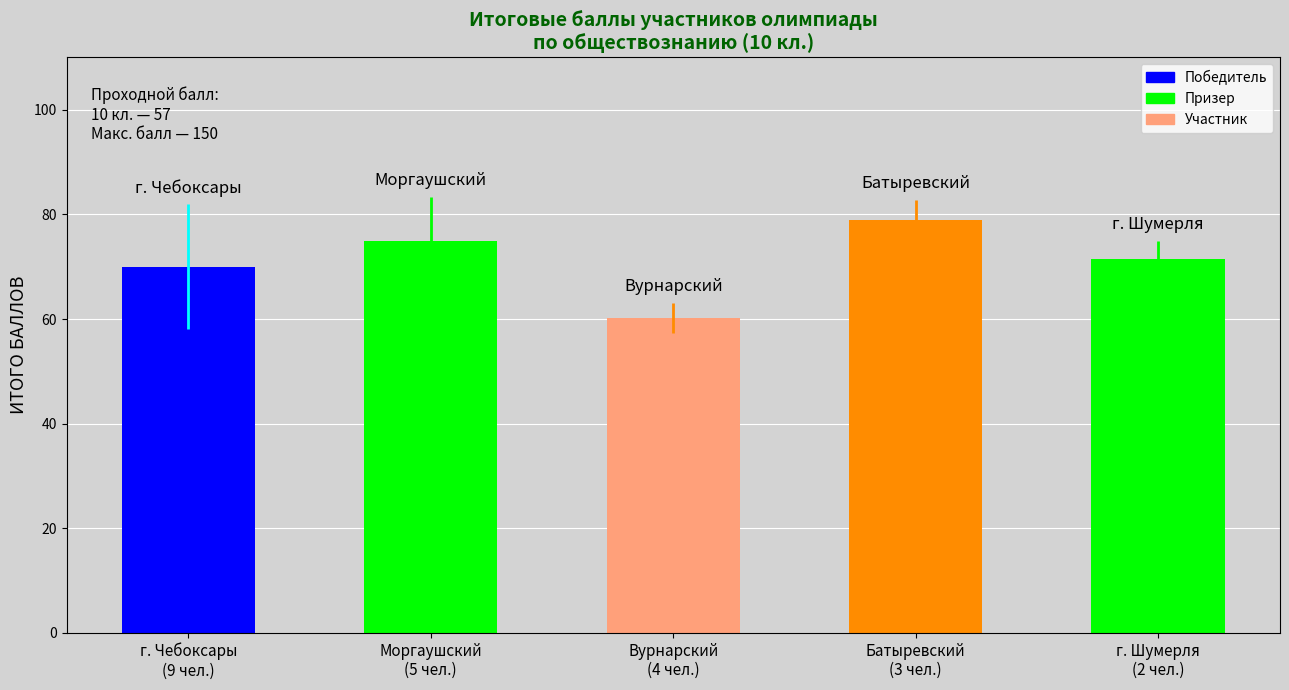

How many bars are there in total?

5